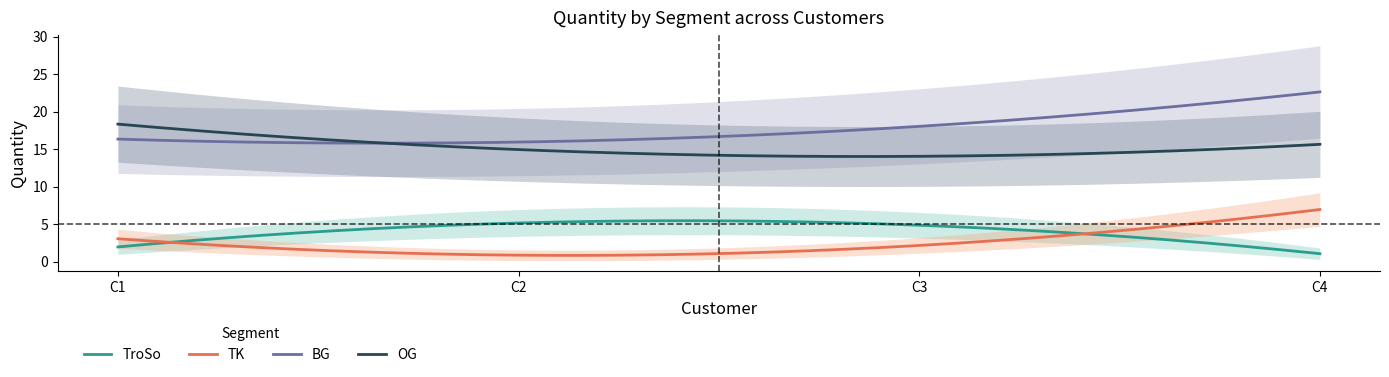

What is the difference between the maximum and minimum values in the BG series?

6.8